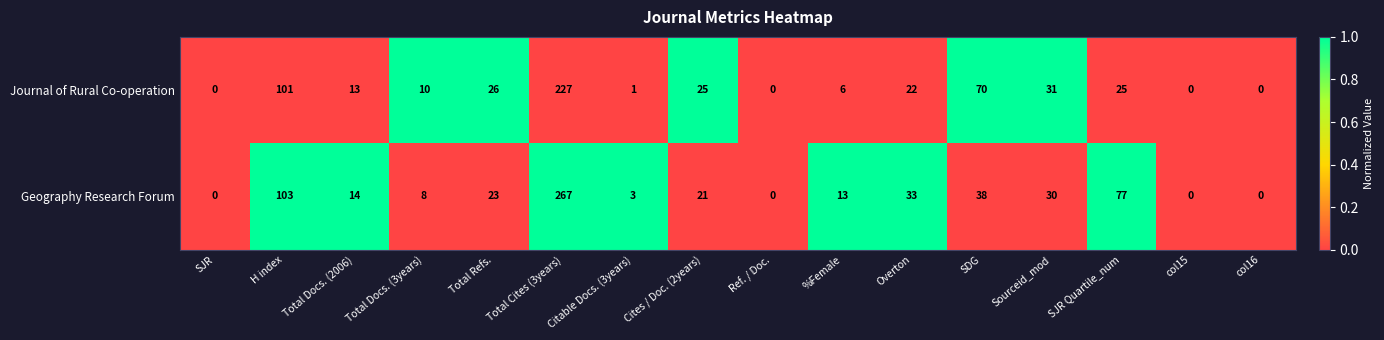

The Geography Research Forum series shows 38 at SDG. True or false?

True